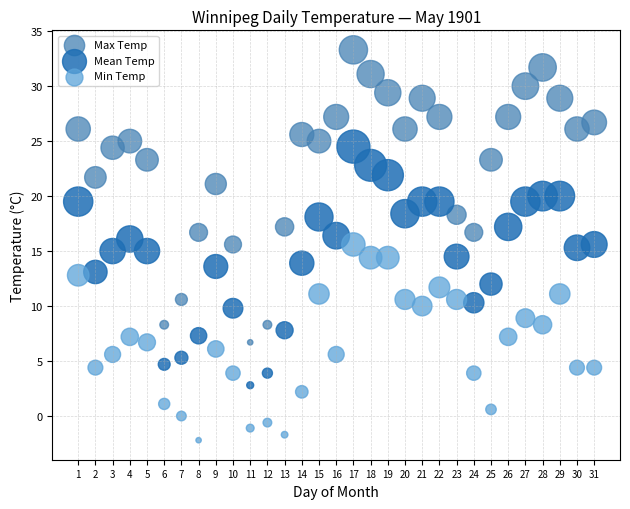

Across all data points, what is the range of X values (max minus min)?

30.0